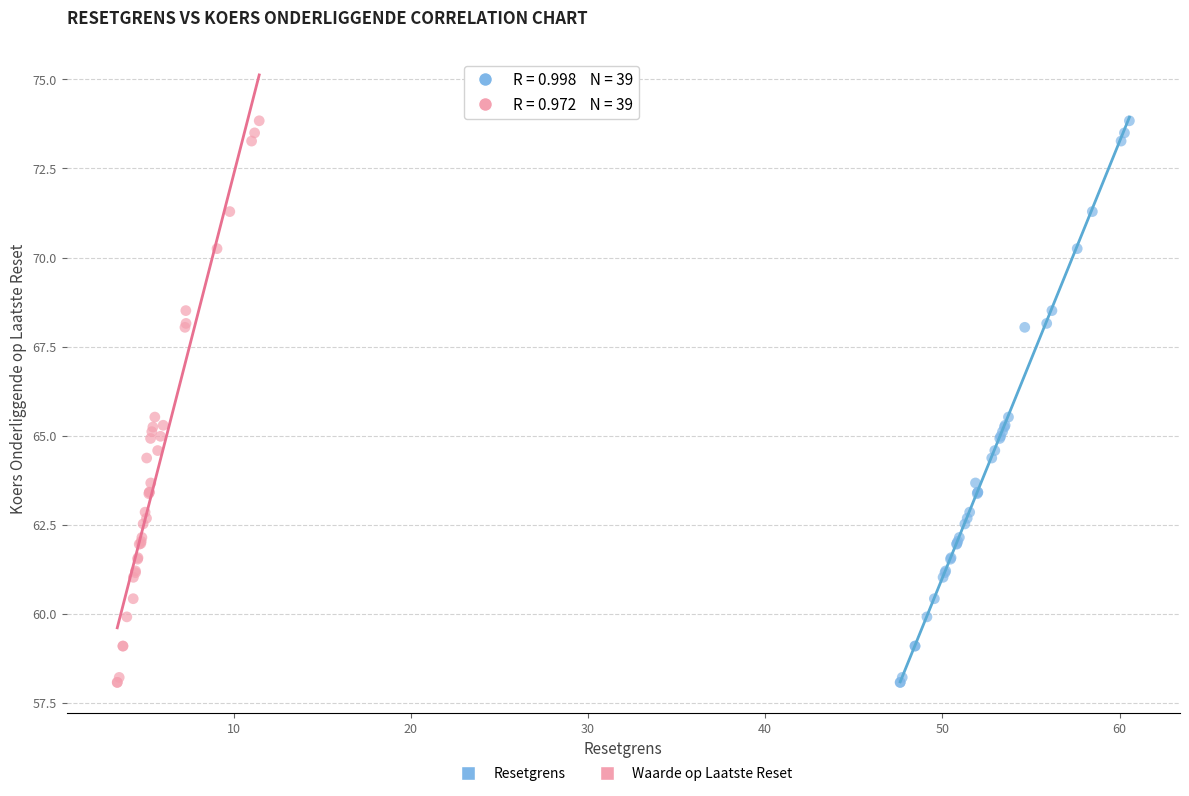

What are all the series names shown in the legend?

Resetgrens, Waarde op Laatste Reset